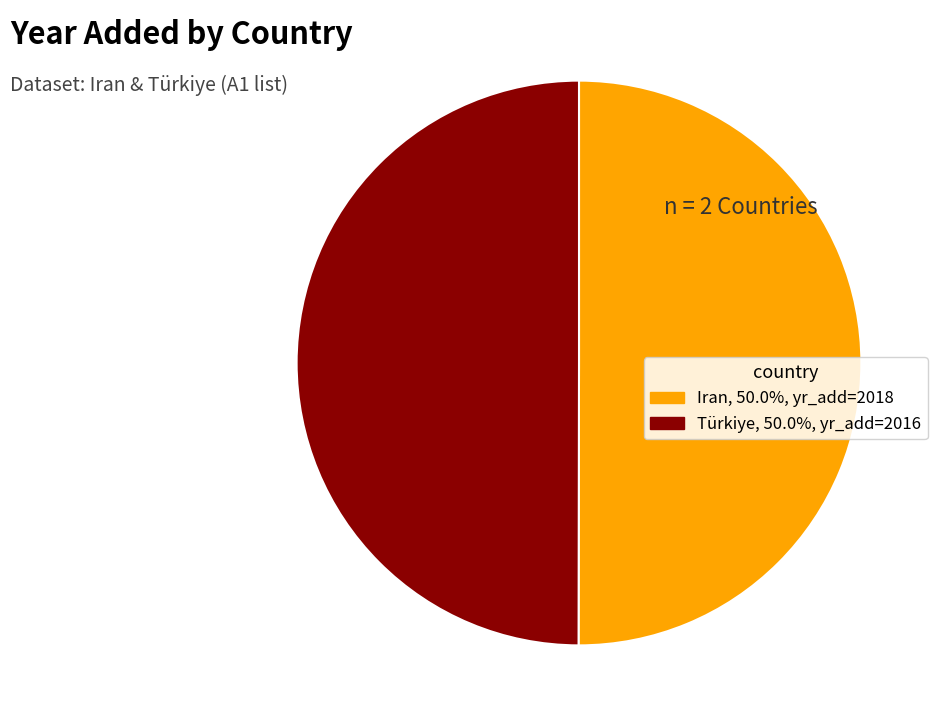

How many segments does this pie chart have?

2